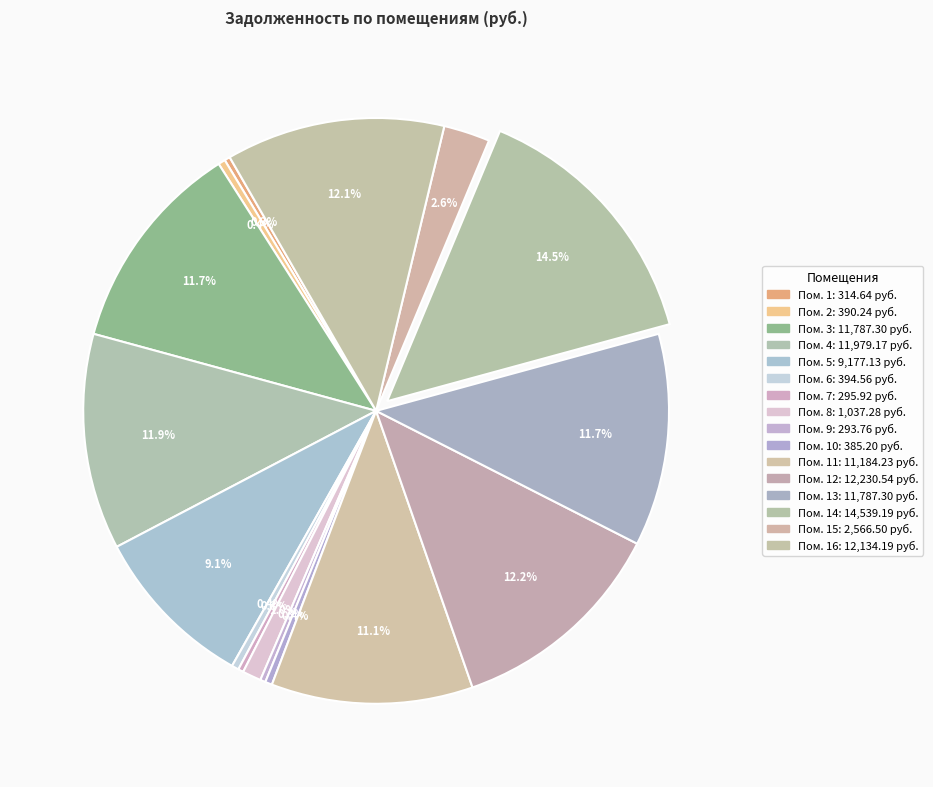

Count the number of slices in the pie.

16